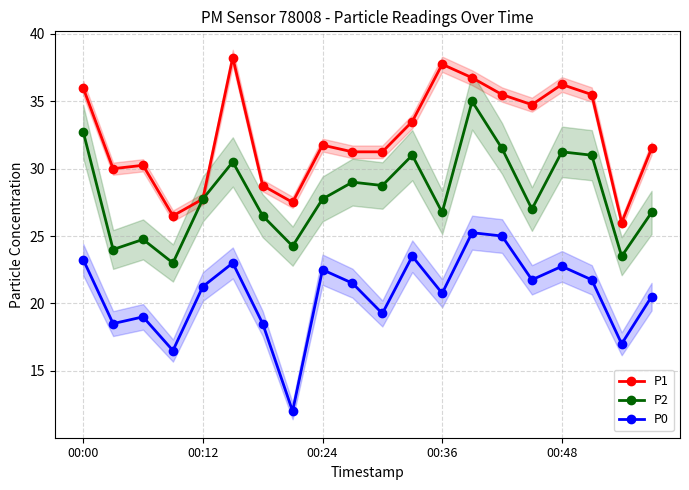

Read the P2 value at 00:36.

26.8